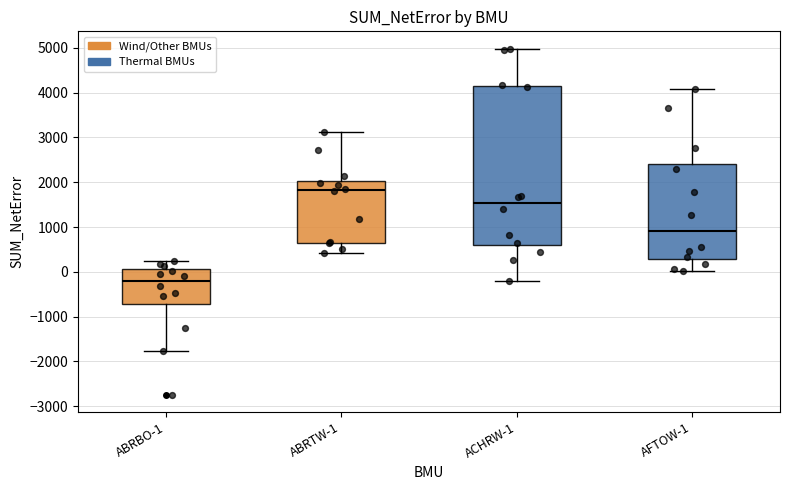

Where does the lower whisker of the box for ABRBO-1 end on the y-axis? The values are not printed on the chart, so give them approximately, as read against the axis.

-1800